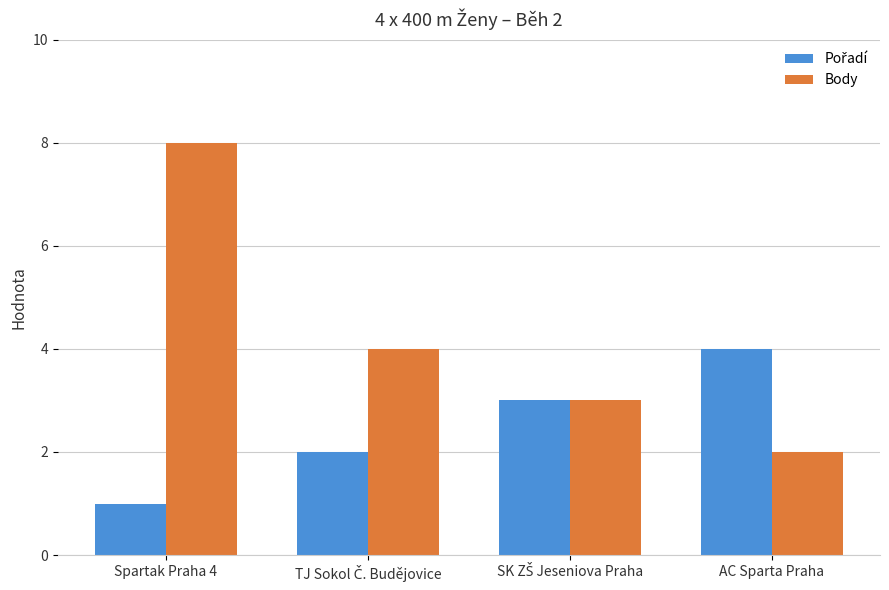

What is the maximum value for Body?

8